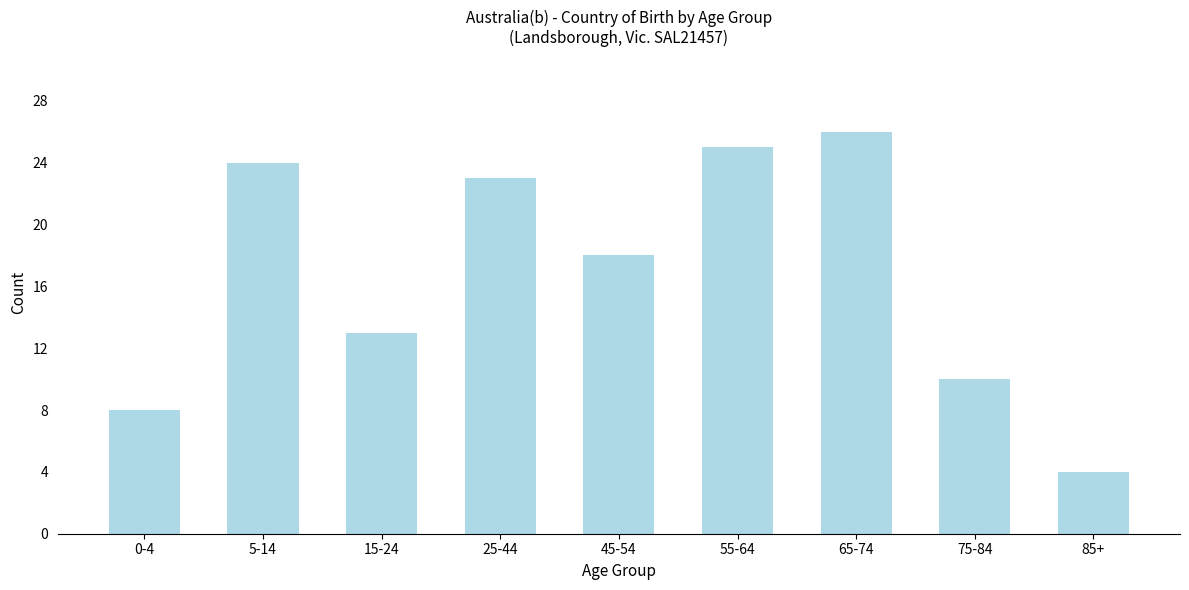

Reading right to left, what are all the values shown in this chart?

85+=4	75-84=10	65-74=26	55-64=25	45-54=18	25-44=23	15-24=13	5-14=24	0-4=8